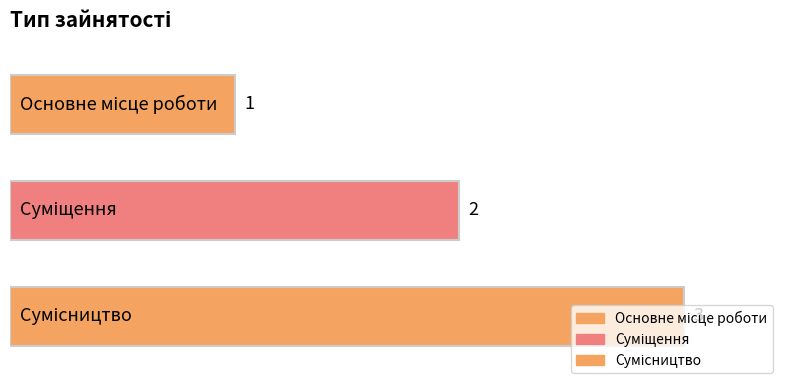

Reading left to right, list all the values displayed in this chart.

Основне місце роботи=1	Суміщення=2	Сумісництво=3